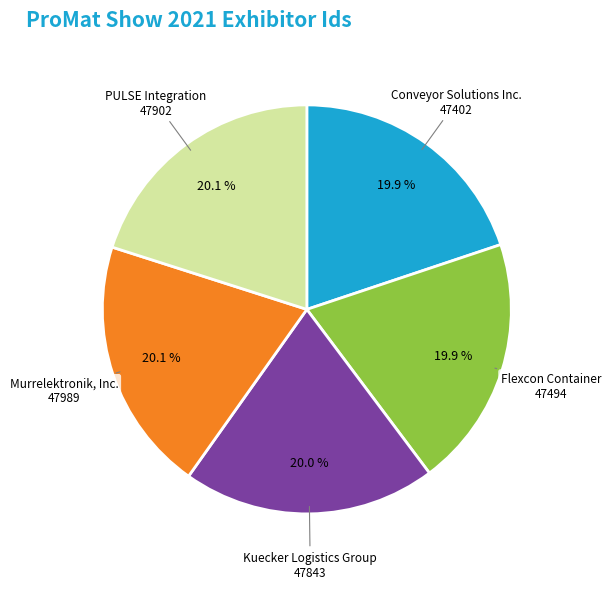

What percentage do Conveyor Solutions Inc. and Murrelektronik, Inc. together represent?

40.0%